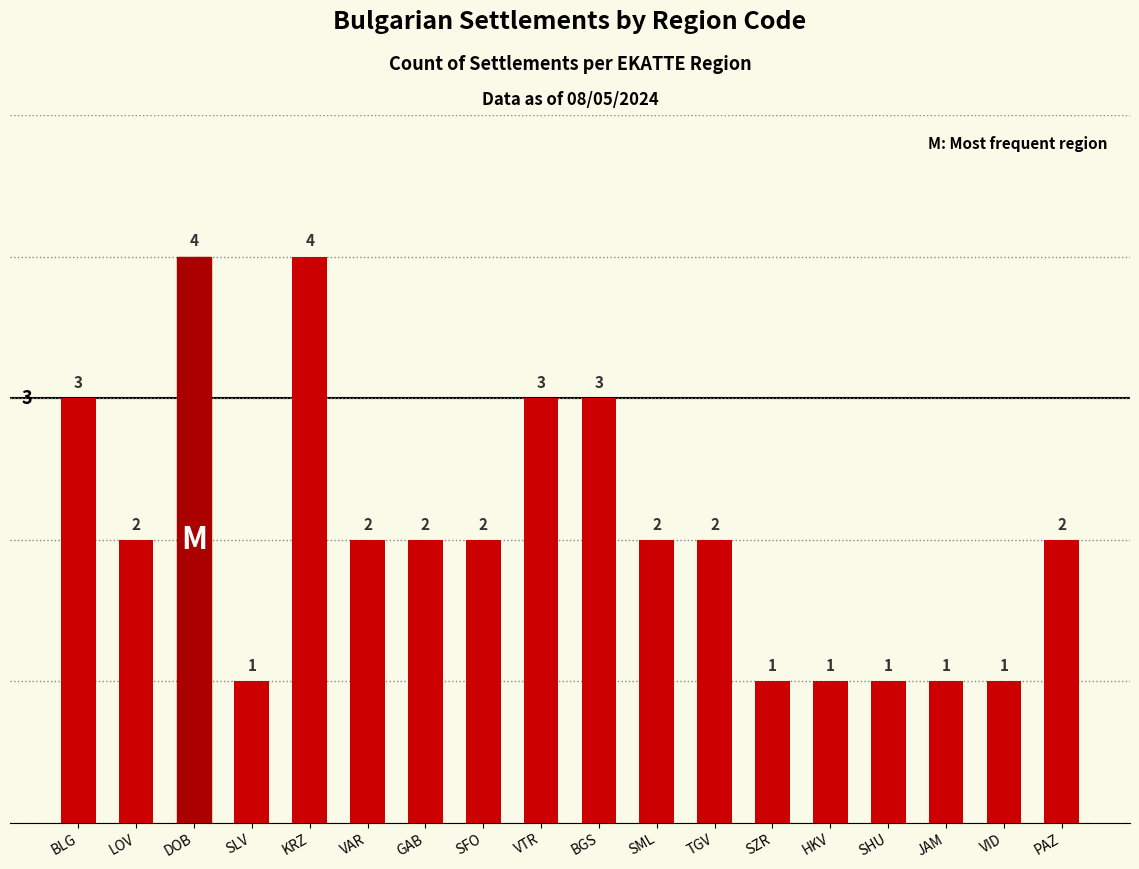

Which has a higher value, SZR or BLG?

BLG